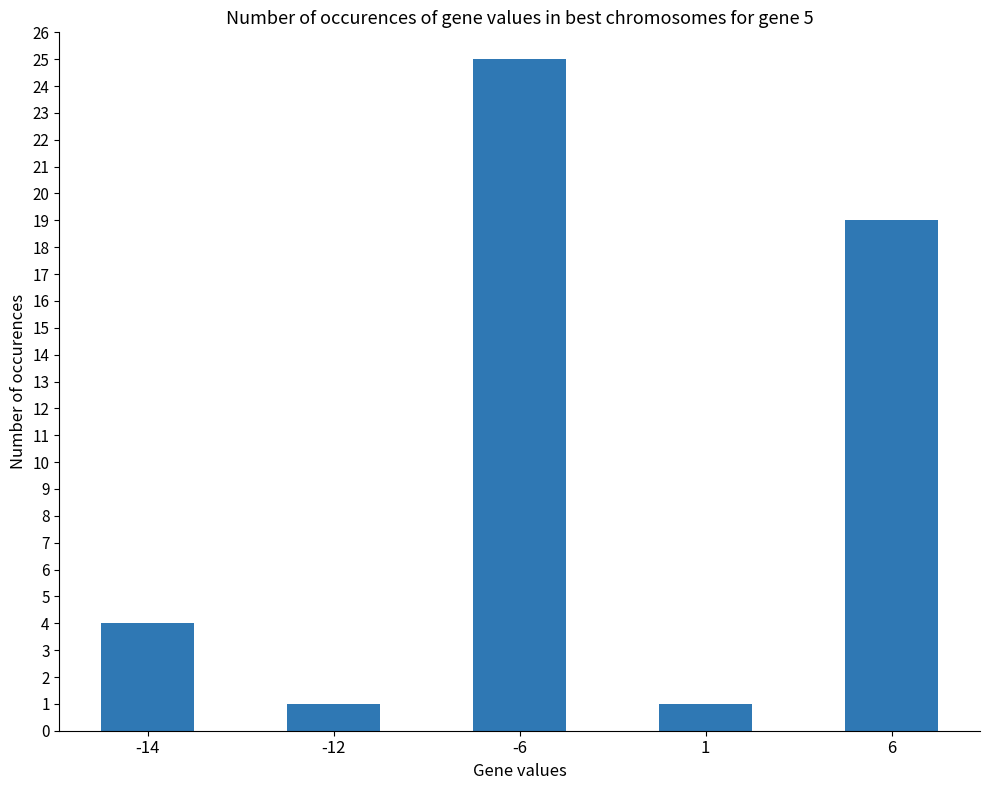

How many series are shown in this chart?

1